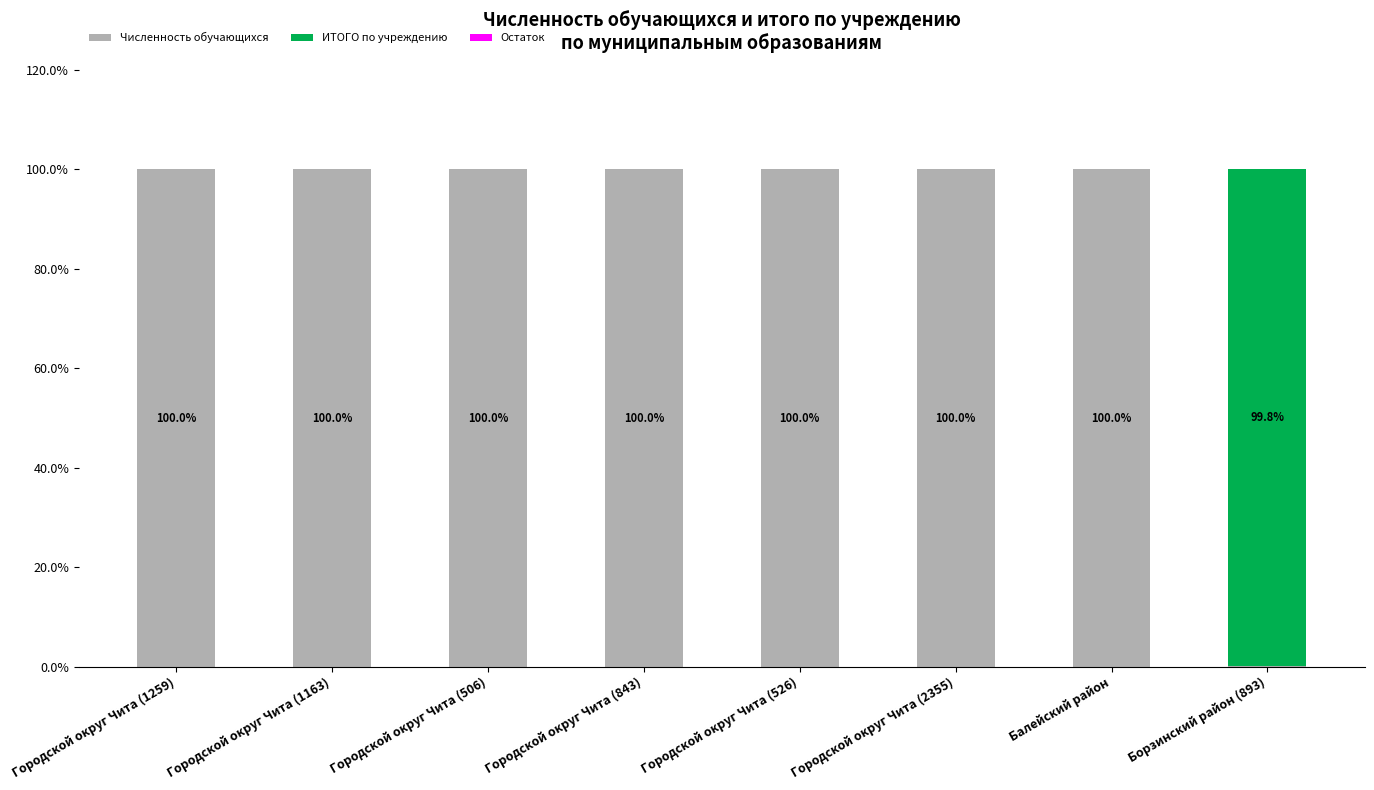

The value of Численность обучающихся at Городской округ Чита (843) is 155.4. True or false?

False